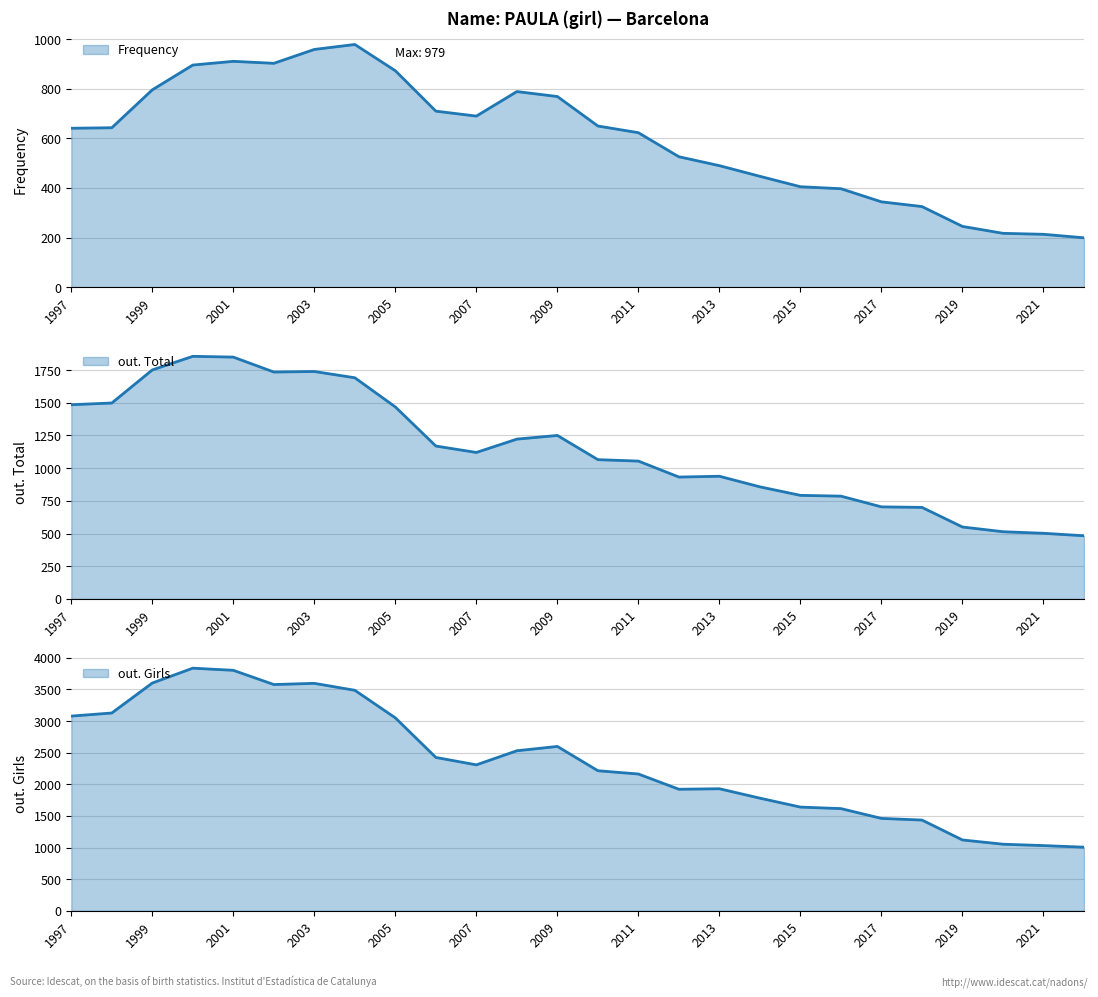

At how many categories does at least one series exceed 2378?

12